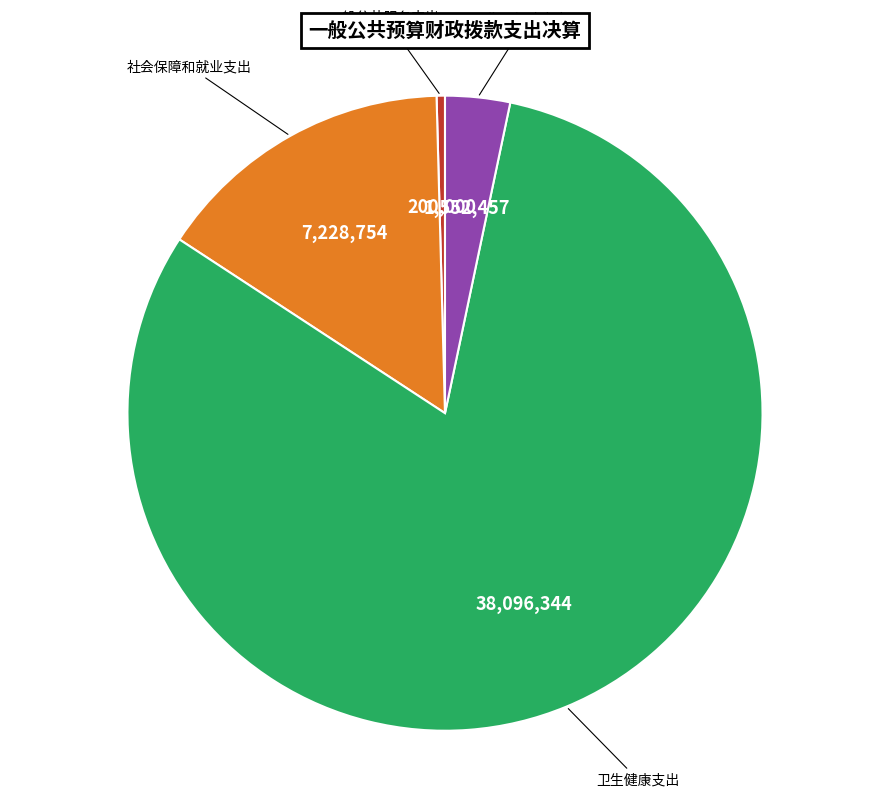

Is there any slice that represents more than half of the pie?

Yes